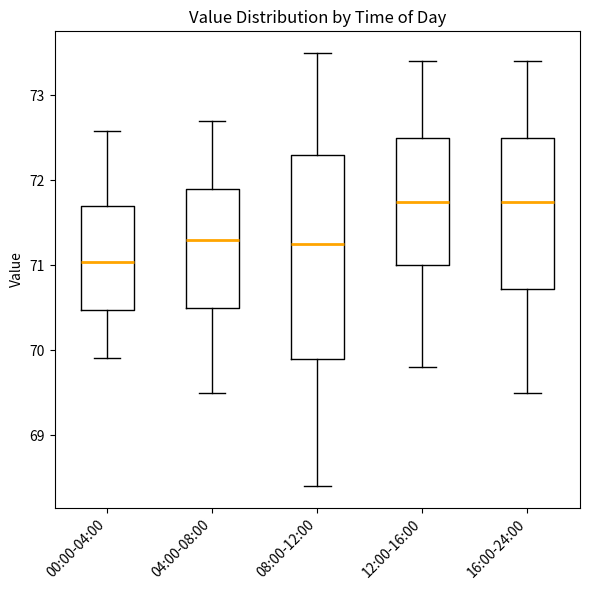

Reading left to right, read every box against the y-axis: the position of its median line, the range the box covers, and the ends of its whiskers. The values are not printed on the chart, so give them approximately, as read against the axis.

00:00-04:00: median 71.0, box 70.5 to 71.7, whiskers 69.9 to 72.6
04:00-08:00: median 71.3, box 70.5 to 71.9, whiskers 69.5 to 72.7
08:00-12:00: median 71.3, box 69.9 to 72.3, whiskers 68.4 to 73.5
12:00-16:00: median 71.8, box 71.0 to 72.5, whiskers 69.8 to 73.4
16:00-24:00: median 71.8, box 70.7 to 72.5, whiskers 69.5 to 73.4